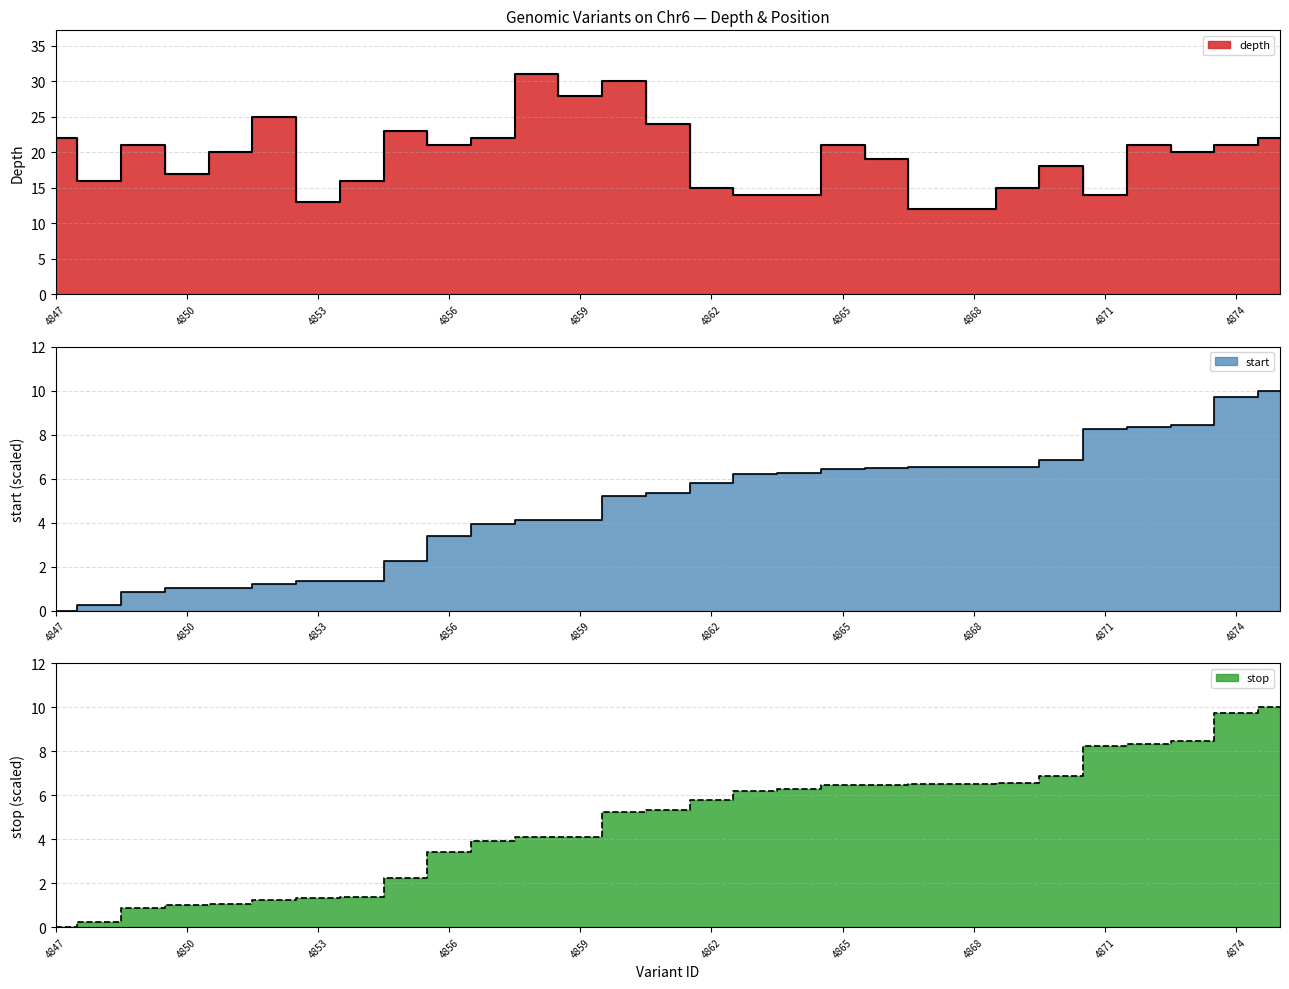

Which has a higher value, 114704863 or 114704873?

114704873